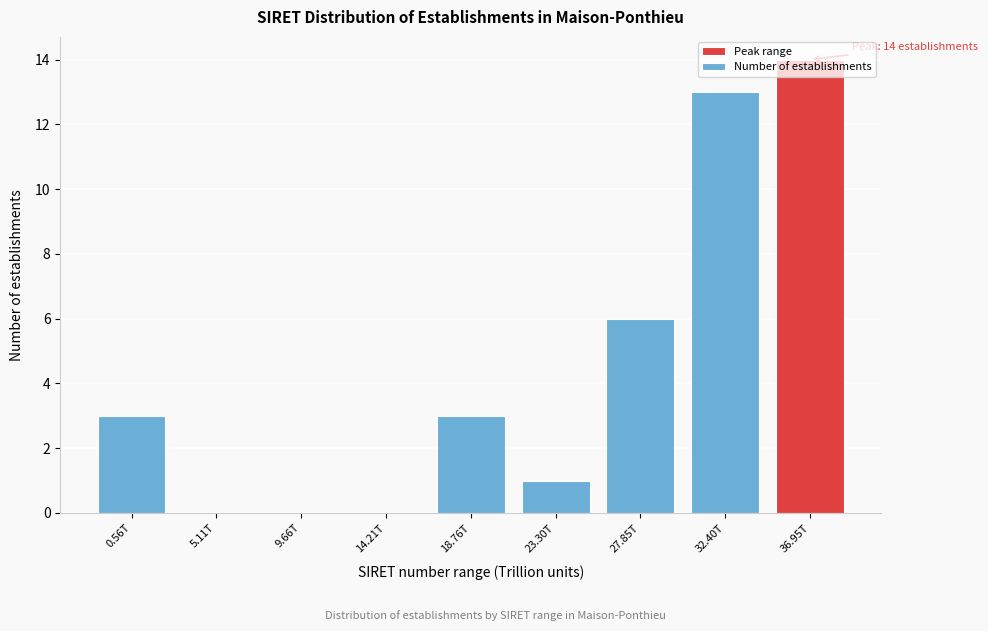

True or false: the data shows 0 at 9.66T.

True